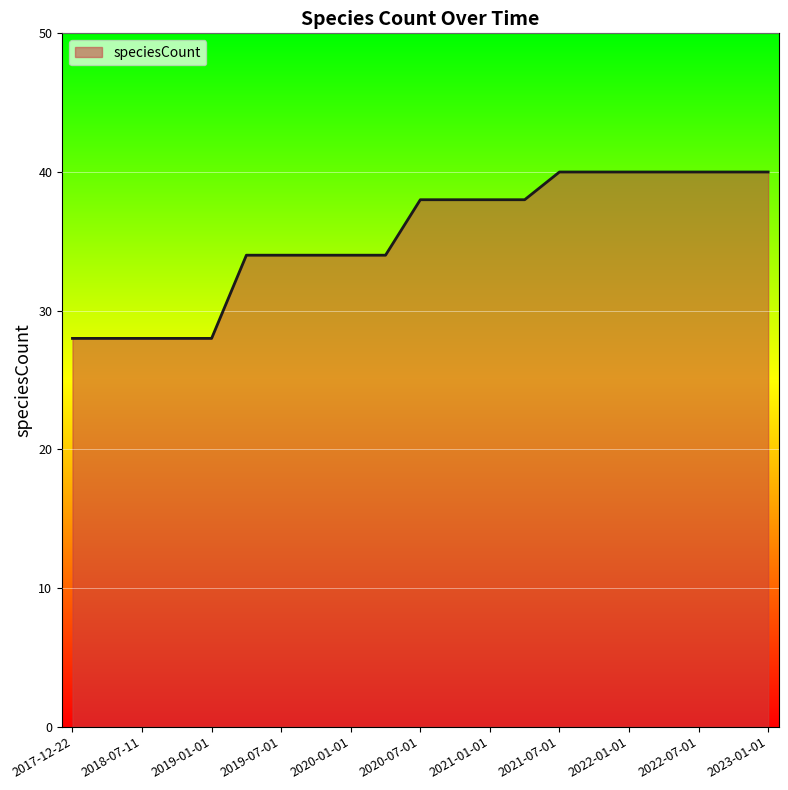

What is the difference between the maximum and minimum values?

12